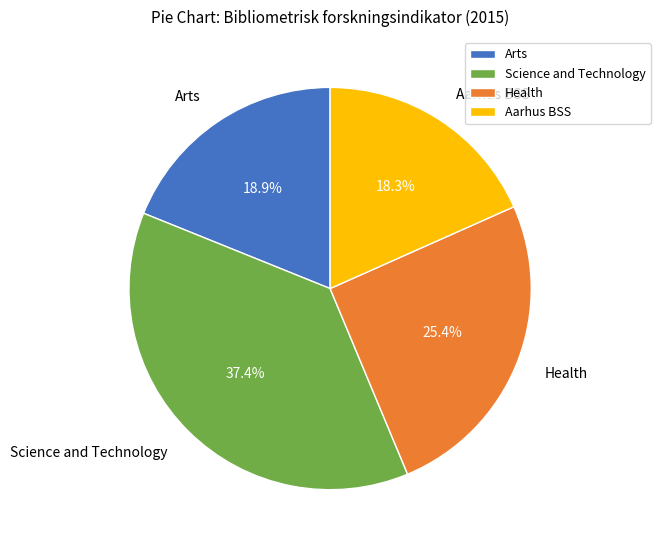

Is Health the majority of the pie?

No